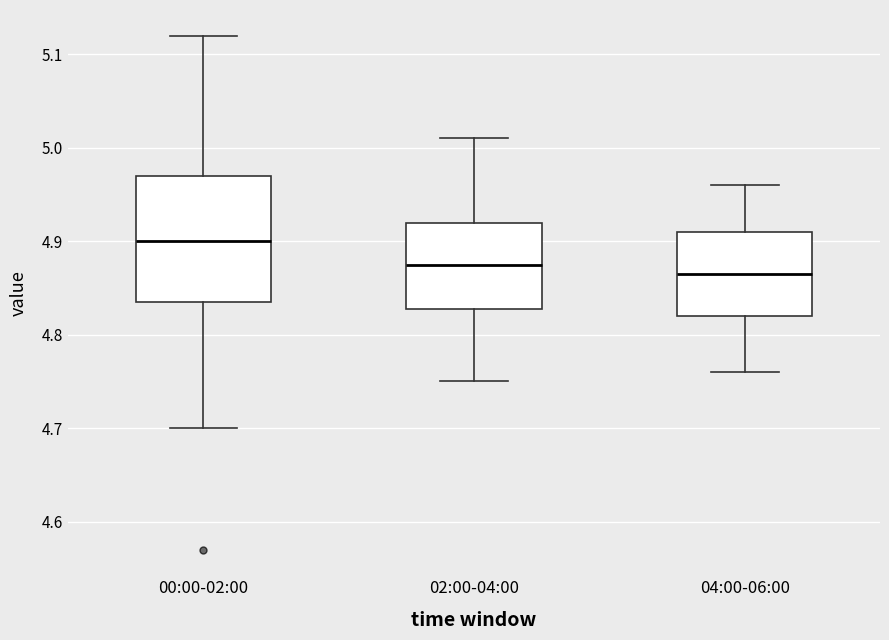

Reading left to right, read every box against the y-axis: the position of its median line, the range the box covers, and the ends of its whiskers. The values are not printed on the chart, so give them approximately, as read against the axis.

00:00-02:00: median 4.90, box 4.84 to 4.97, whiskers 4.70 to 5.12
02:00-04:00: median 4.88, box 4.83 to 4.92, whiskers 4.75 to 5.01
04:00-06:00: median 4.87, box 4.82 to 4.91, whiskers 4.76 to 4.96